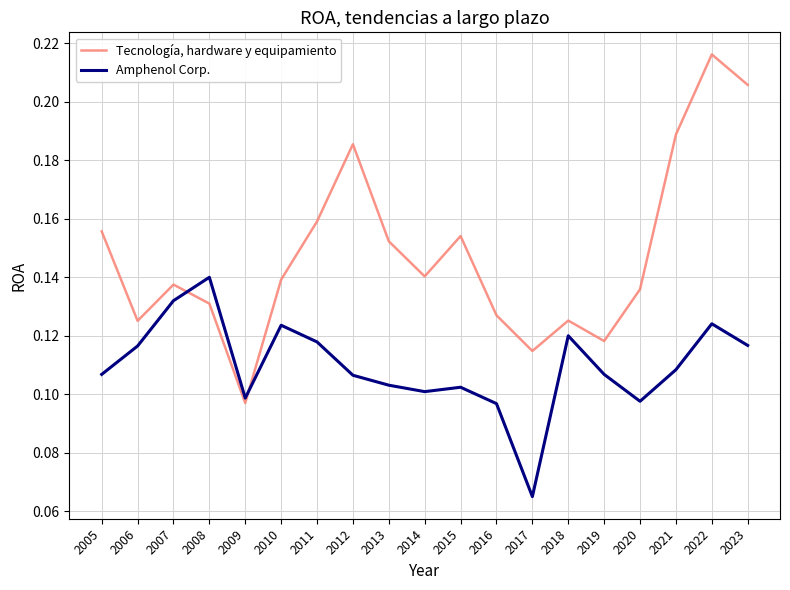

Which series has the largest total across all categories?

Tecnología, hardware y equipamiento